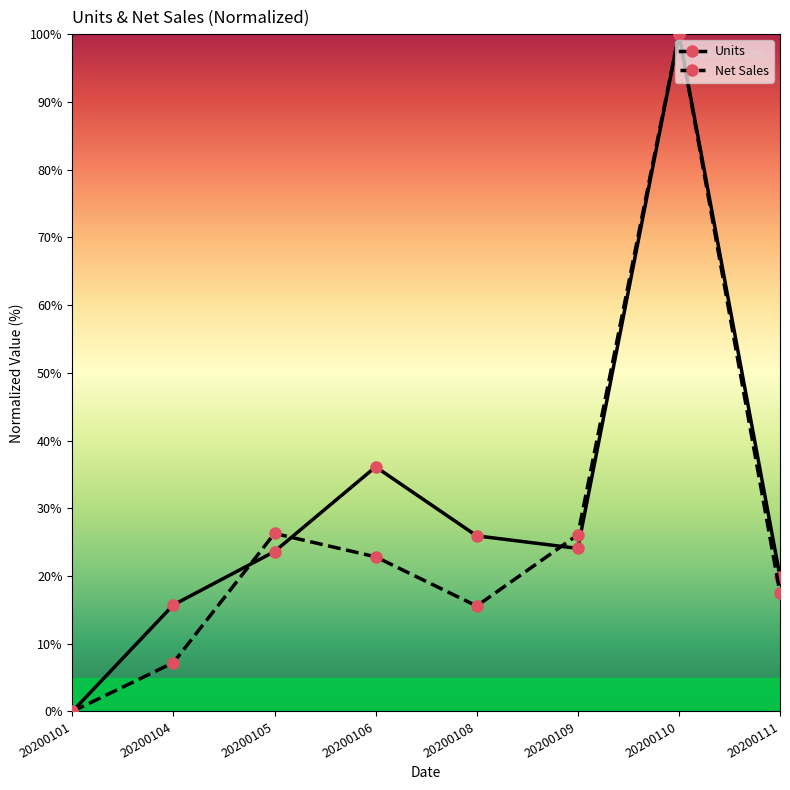

What is the average value of the Net Sales series?

26.9